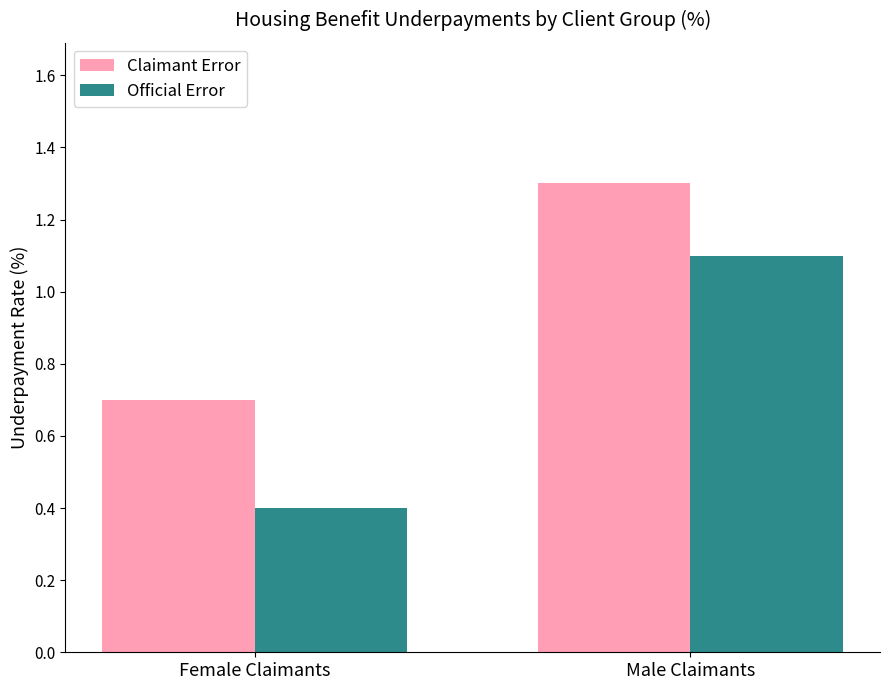

Between Female Claimants and Male Claimants, which series saw the biggest shift?

Official Error